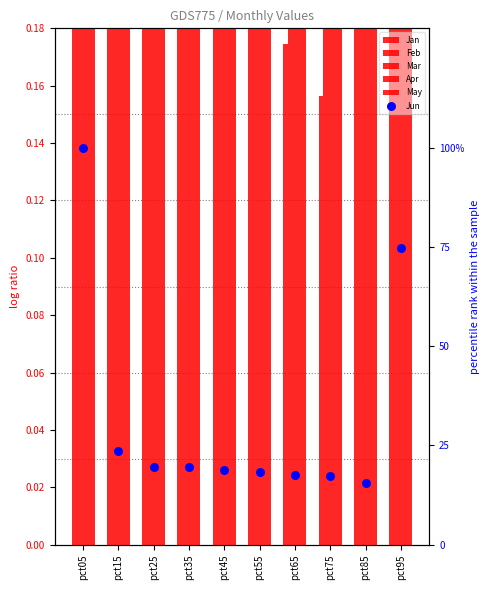

Is the value of Feb at pct45 greater than the value of Apr at pct65?

No